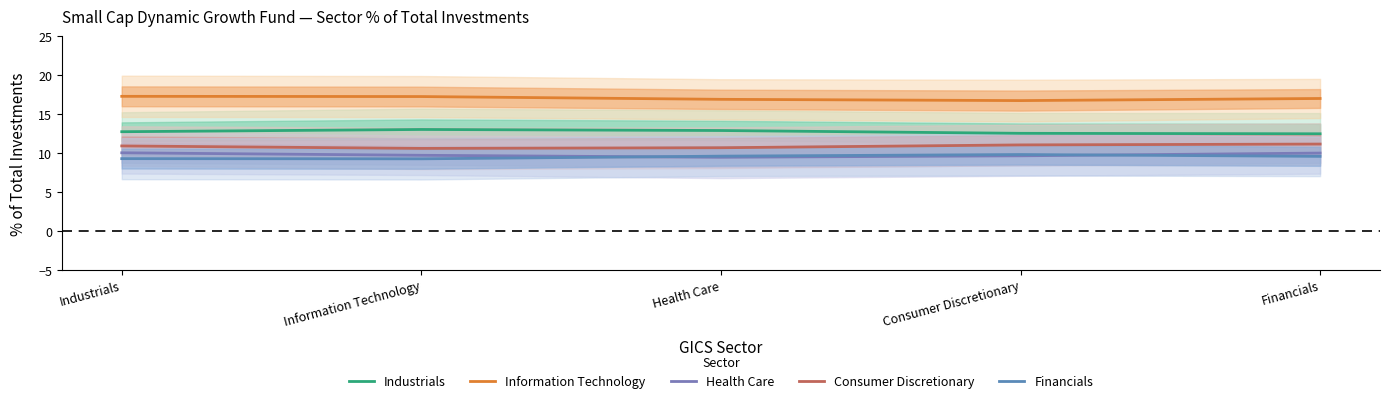

True or false: Health Care and Consumer Discretionary intersect in this chart.

False